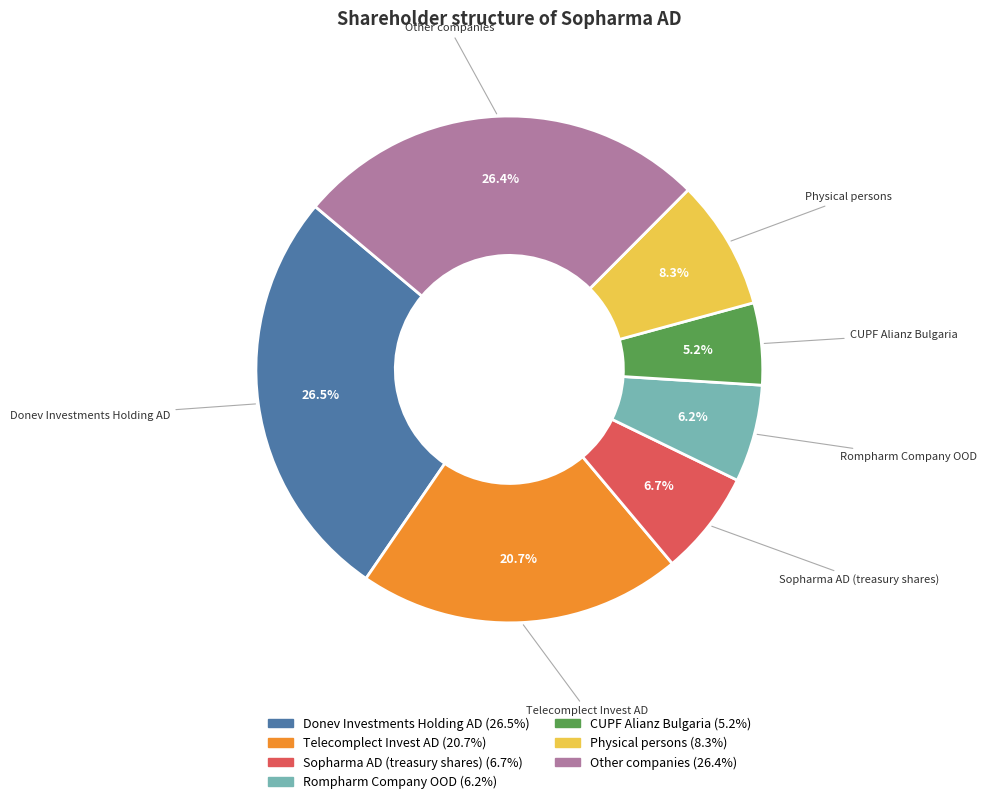

Count the number of slices in the pie.

7